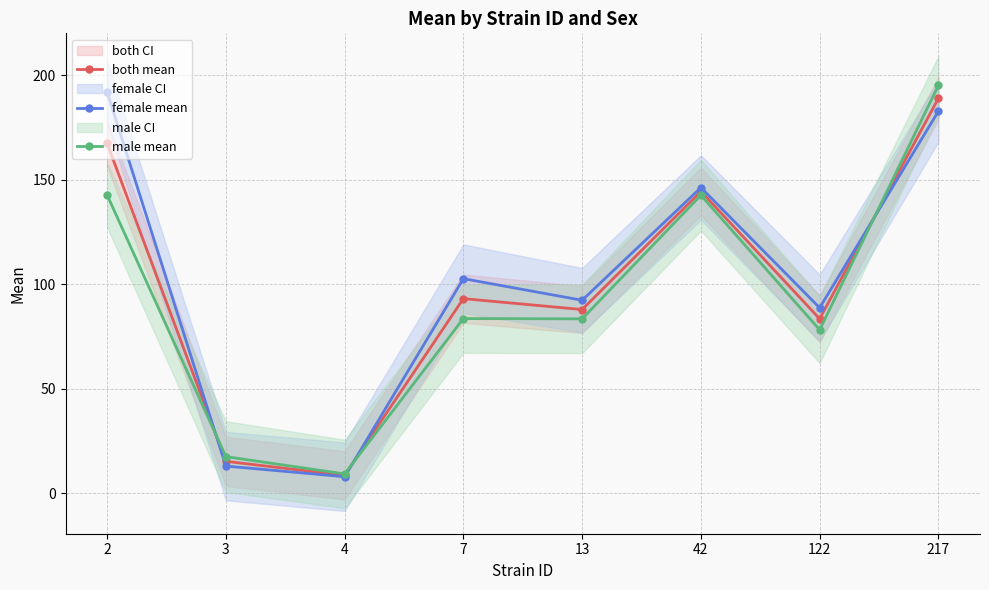

Reading left to right, transcribe all the data shown in this chart.

both mean: 2=167.4	3=15.2	4=8.5	7=93.1	13=87.9	42=144.4	122=83.4	217=189.0
female mean: 2=192.0	3=13.0	4=7.9	7=102.6	13=92.3	42=146.2	122=88.7	217=182.8
male mean: 2=142.7	3=17.5	4=9.2	7=83.5	13=83.4	42=142.6	122=78.2	217=195.2